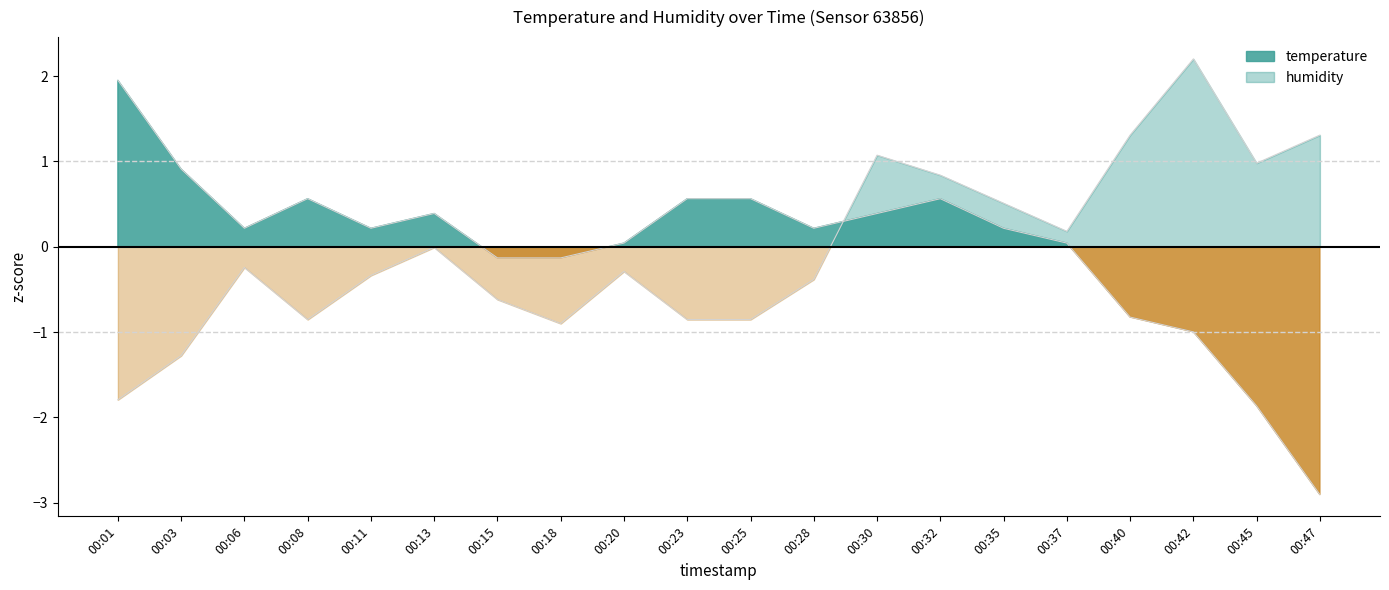

What are all the series names shown in the legend?

temperature, humidity